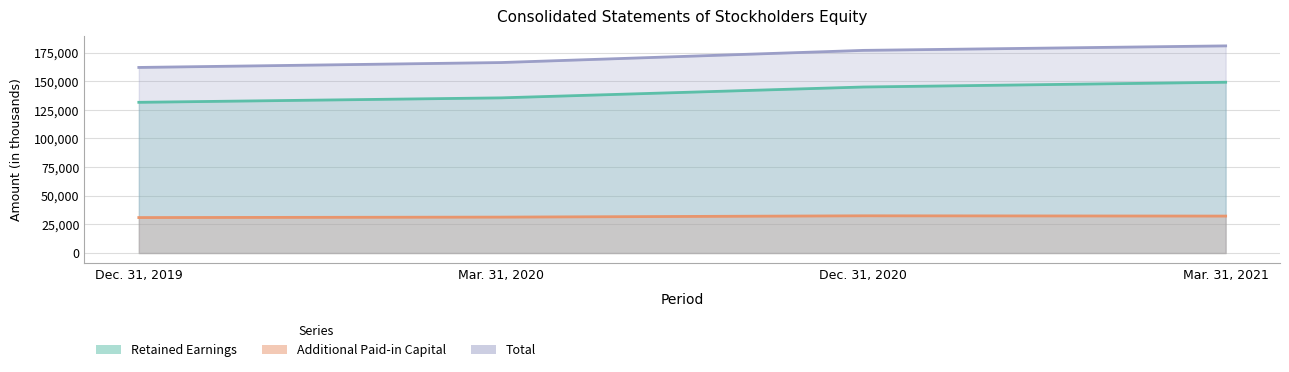

The value of Retained Earnings at Mar. 31, 2021 is 149084. True or false?

True